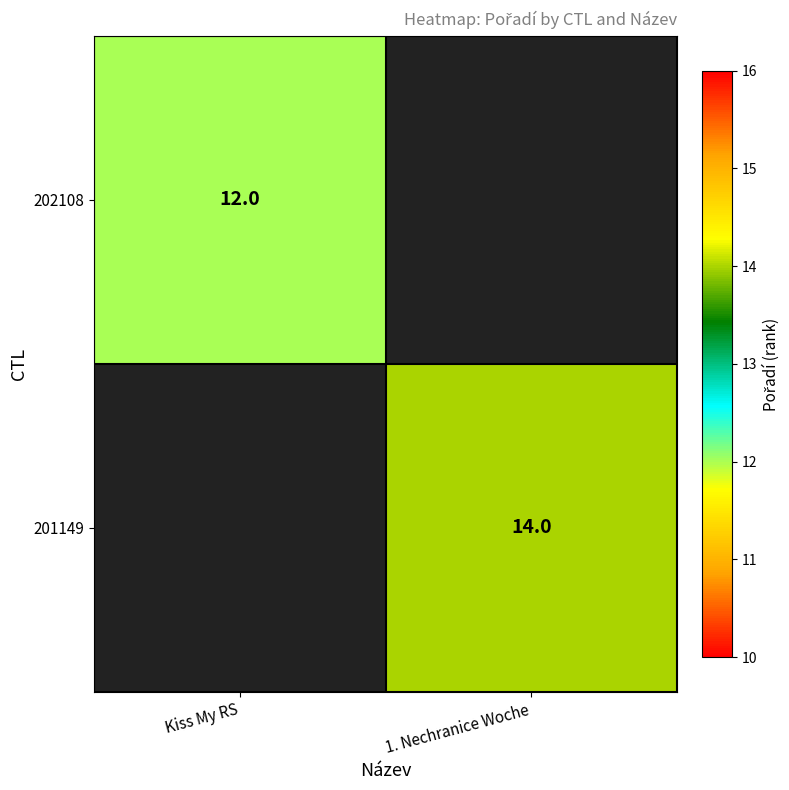

At how many categories does at least one series exceed 12?

1